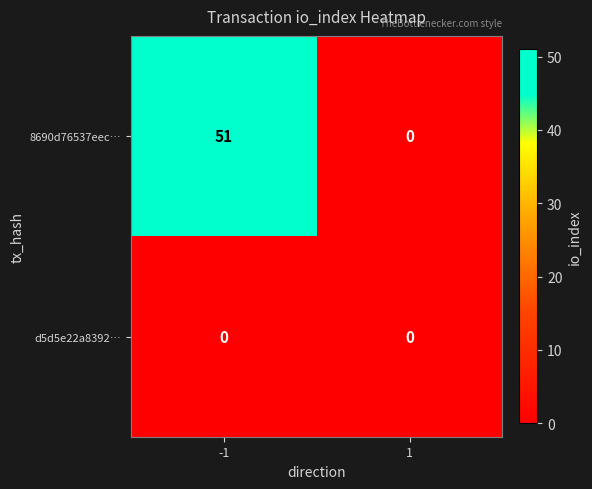

What is the sum of the 8690d76537eec… values at -1 and 1?

51